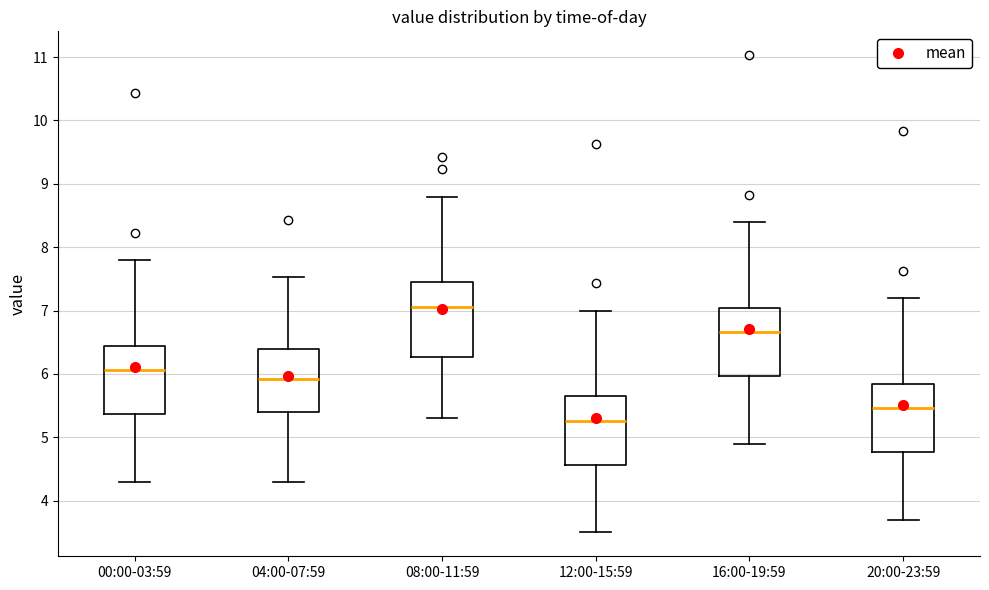

Reading left to right, read every box against the y-axis: the position of its median line, the range the box covers, and the ends of its whiskers. The values are not printed on the chart, so give them approximately, as read against the axis.

00:00-03:59: median 6.1, box 5.4 to 6.4, whiskers 4.3 to 7.8
04:00-07:59: median 5.9, box 5.4 to 6.4, whiskers 4.3 to 7.5
08:00-11:59: median 7.1, box 6.3 to 7.4, whiskers 5.3 to 8.8
12:00-15:59: median 5.3, box 4.6 to 5.6, whiskers 3.5 to 7.0
16:00-19:59: median 6.7, box 6.0 to 7.0, whiskers 4.9 to 8.4
20:00-23:59: median 5.5, box 4.8 to 5.8, whiskers 3.7 to 7.2